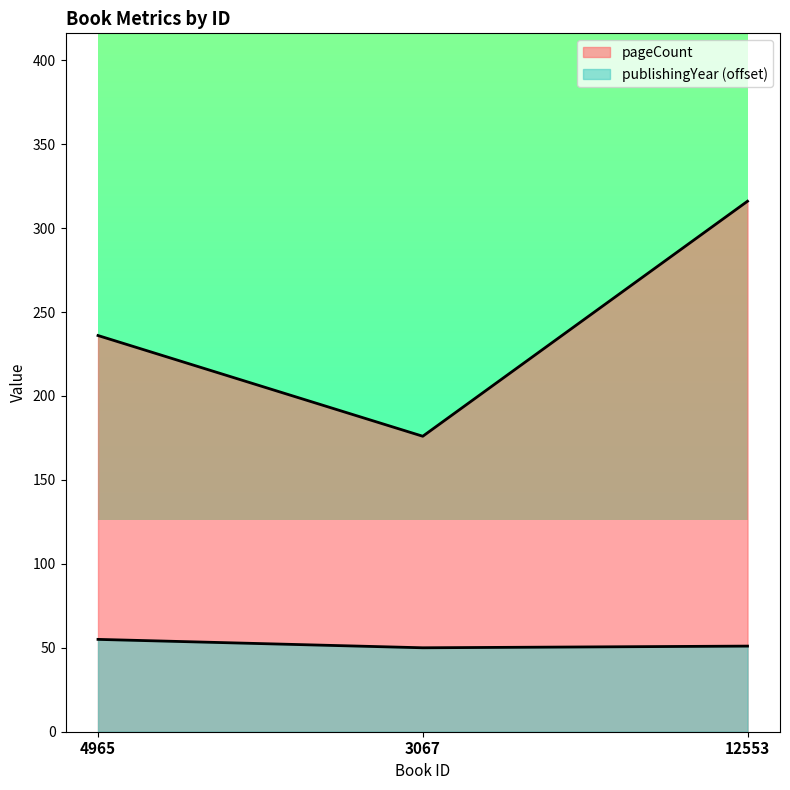

Read the publishingYear value at 12553.

51